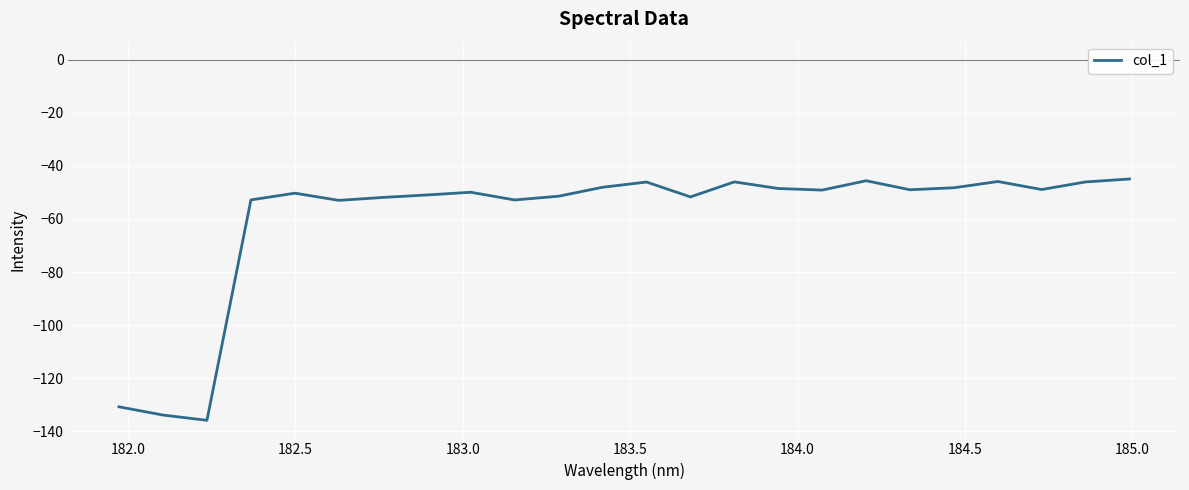

What is the greatest value displayed?

-45.0